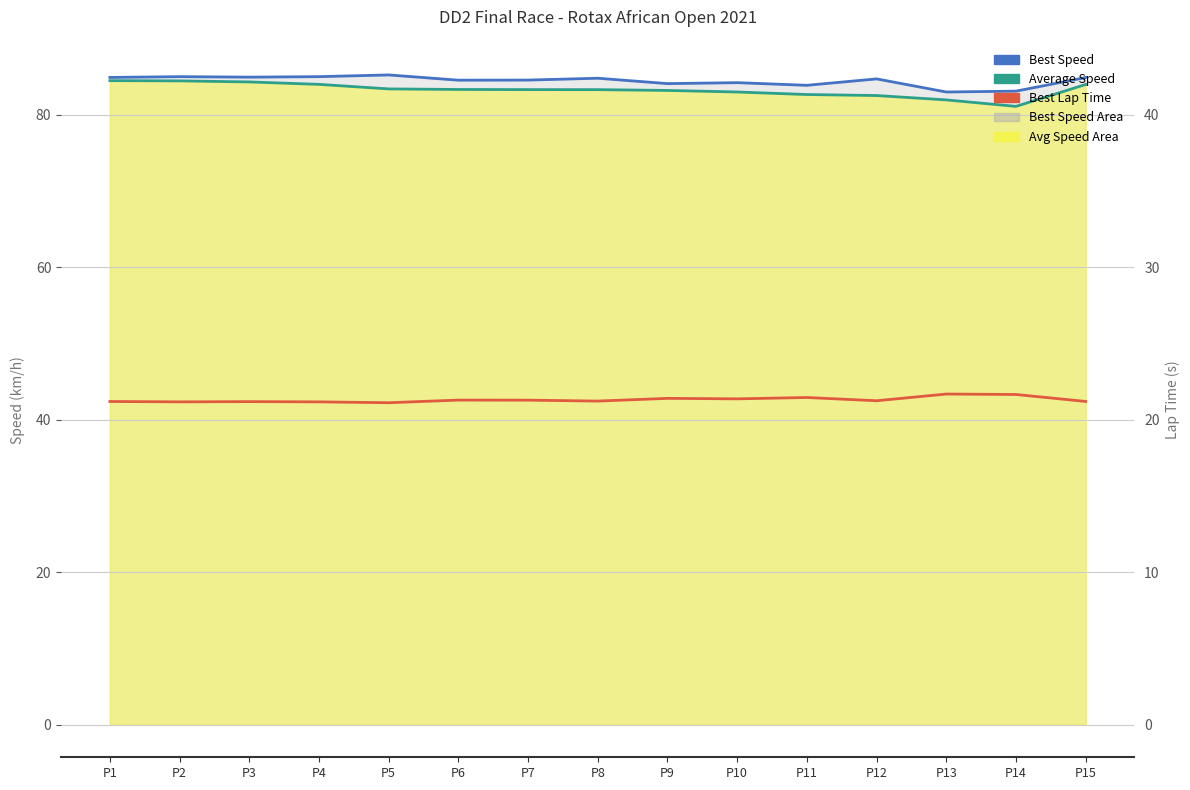

True or false: Avg Speed Line and Best Lap Time intersect in this chart.

False